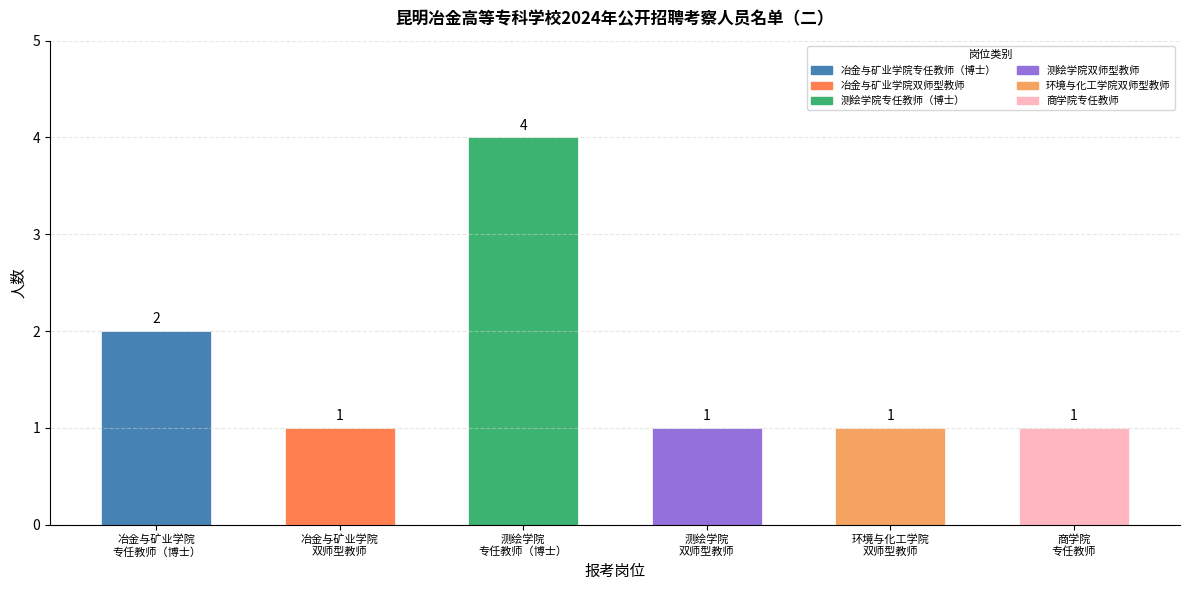

What is the value of the 6th bar from the left?

1